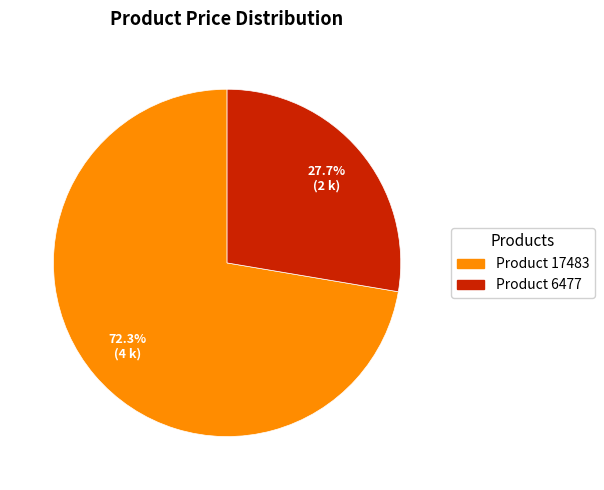

How many slices are in this pie chart?

2